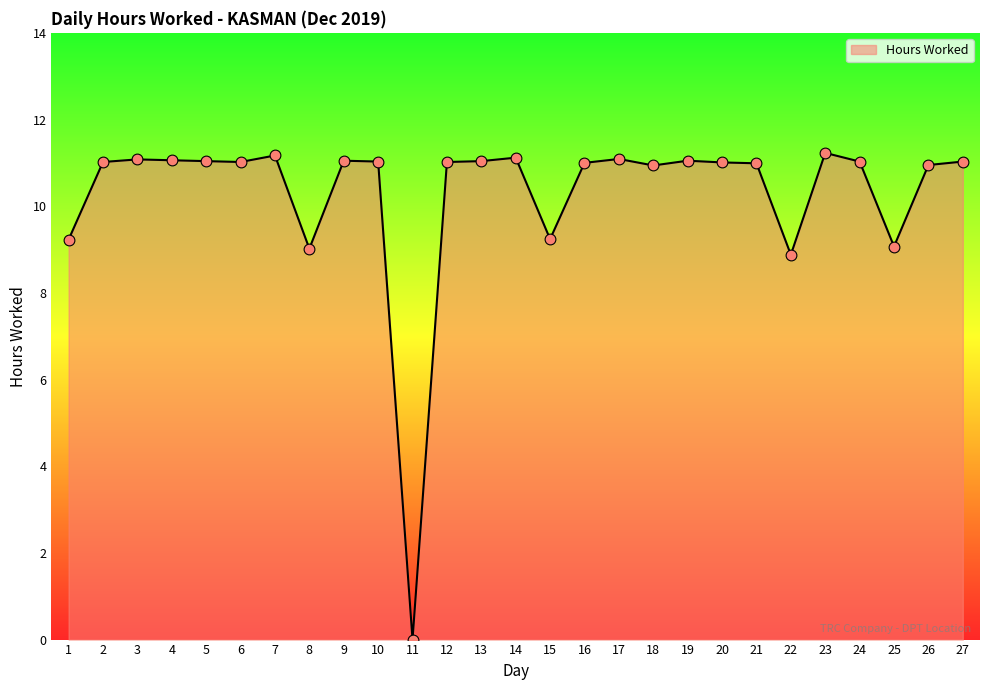

Approximately how many times larger is the value at 22 compared to 20?

0.8